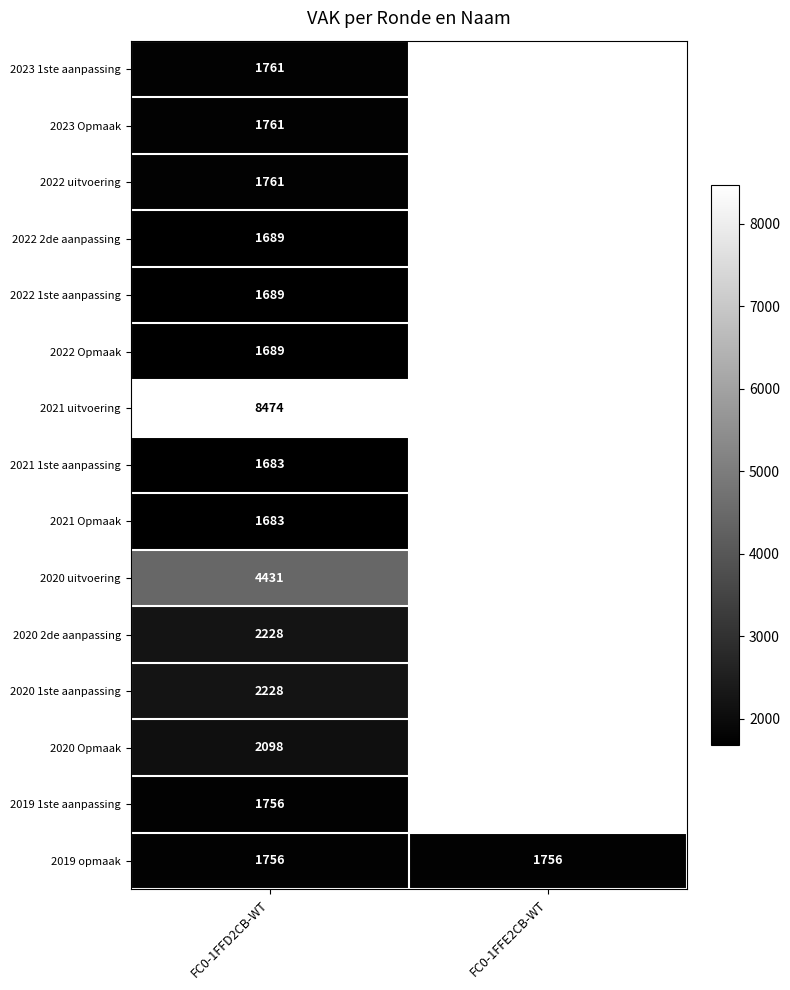

What is the spread (max minus min) of values at FC0-1FFD2CB-WT?

6791